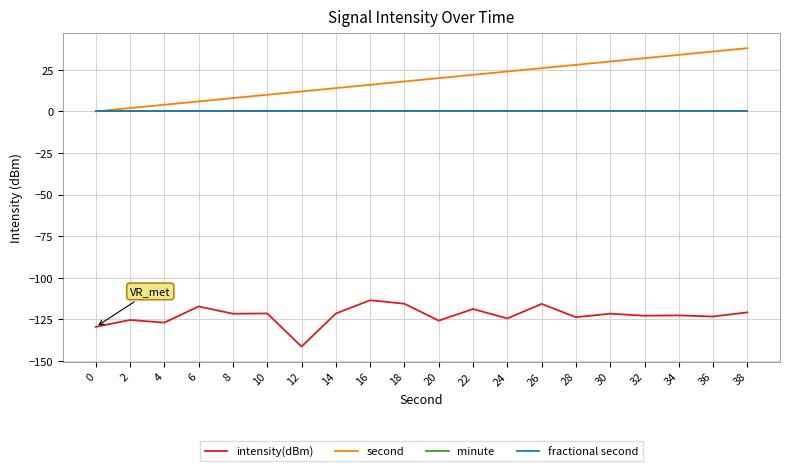

Does the chart have visible grid lines?

Yes